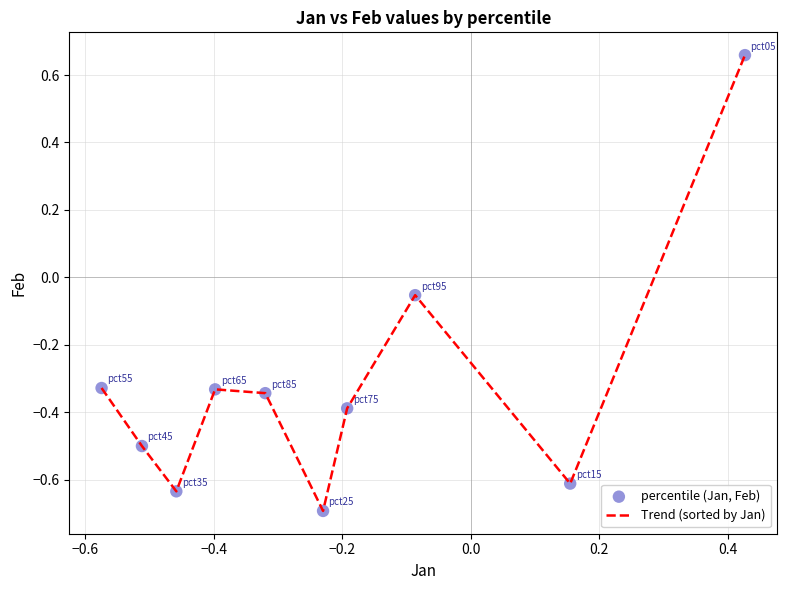

What is the smallest value displayed?

-0.7